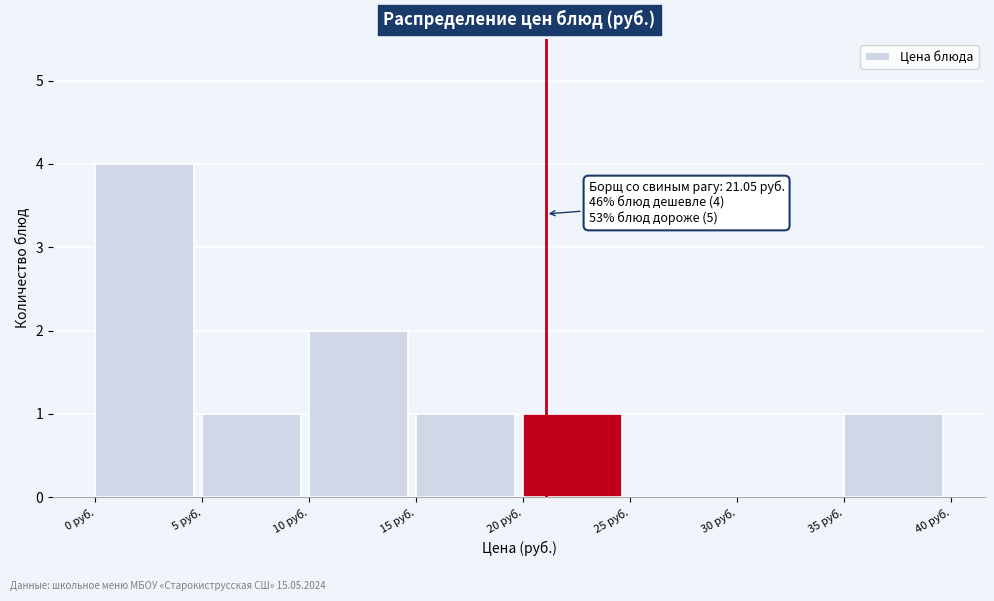

Over which range of the x-axis is the bar tallest?

0 to 5